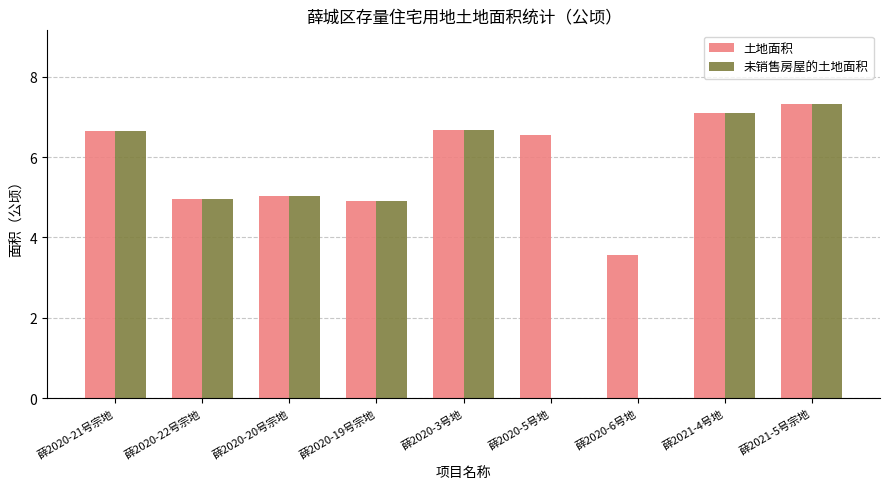

Is the value of 未销售房屋的土地面积 at 薛2021-5号宗地 greater than the value of 土地面积 at 薛2020-21号宗地?

Yes